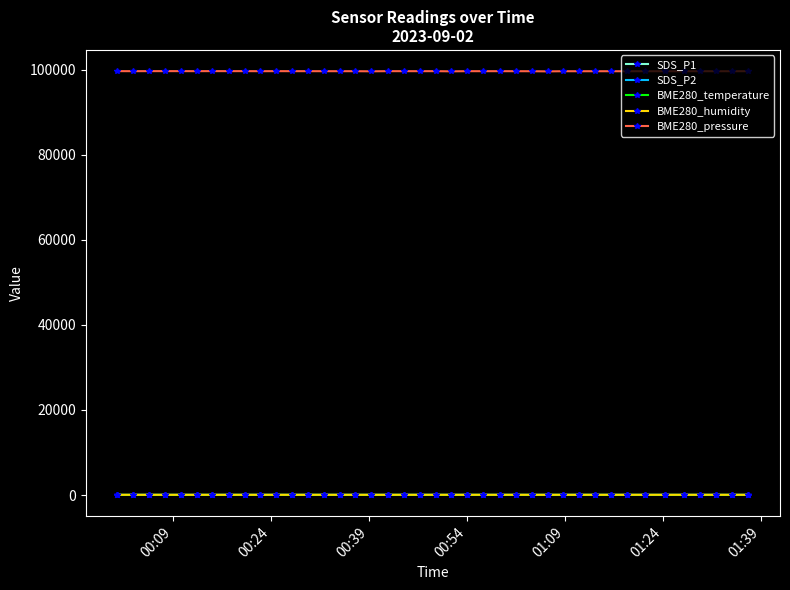

Which series has the largest total across all categories?

BME280_pressure